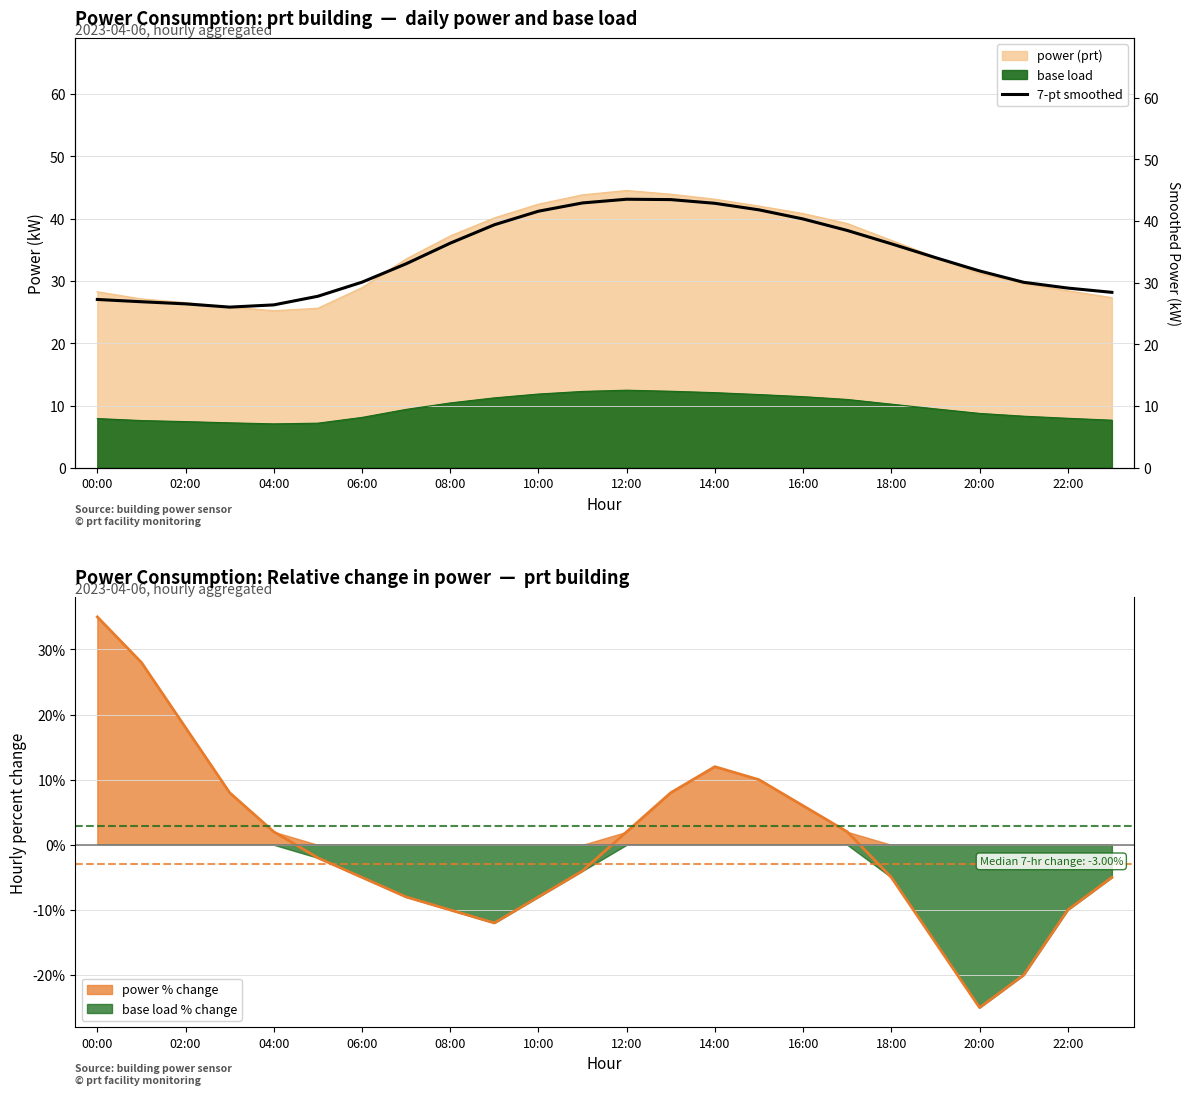

What is the difference between the maximum and minimum values?

17.5